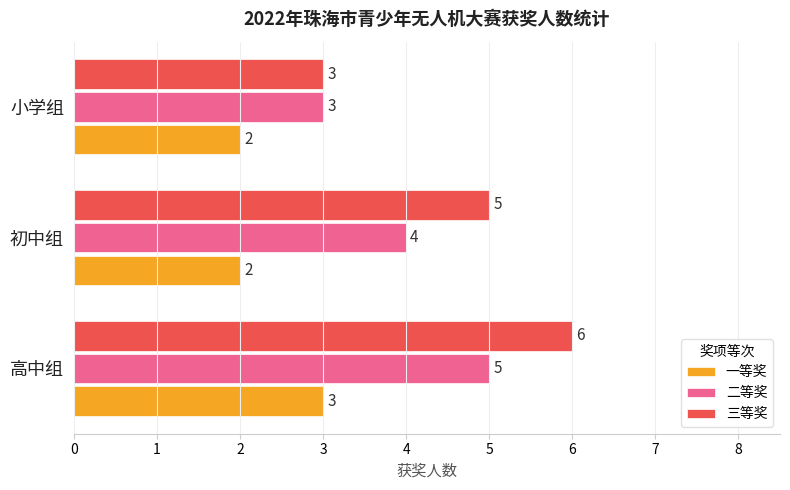

Is the value of 二等奖 at 初中组 greater than the value of 一等奖 at 高中组?

Yes